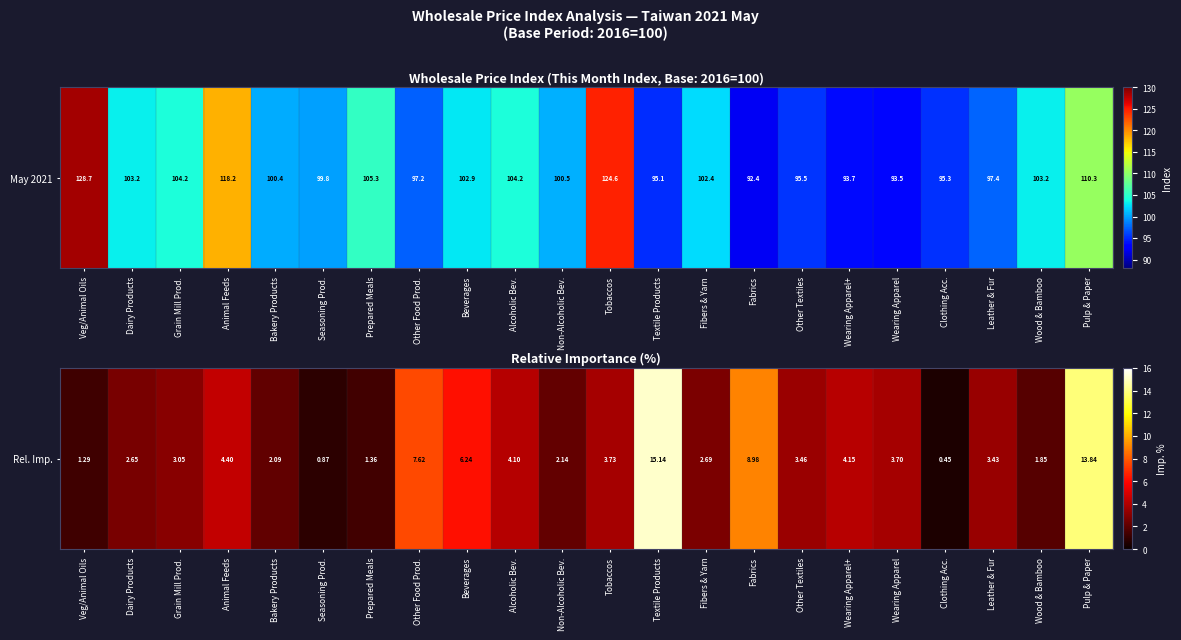

Between Bakery Products and Clothing Acc., which is larger?

Bakery Products